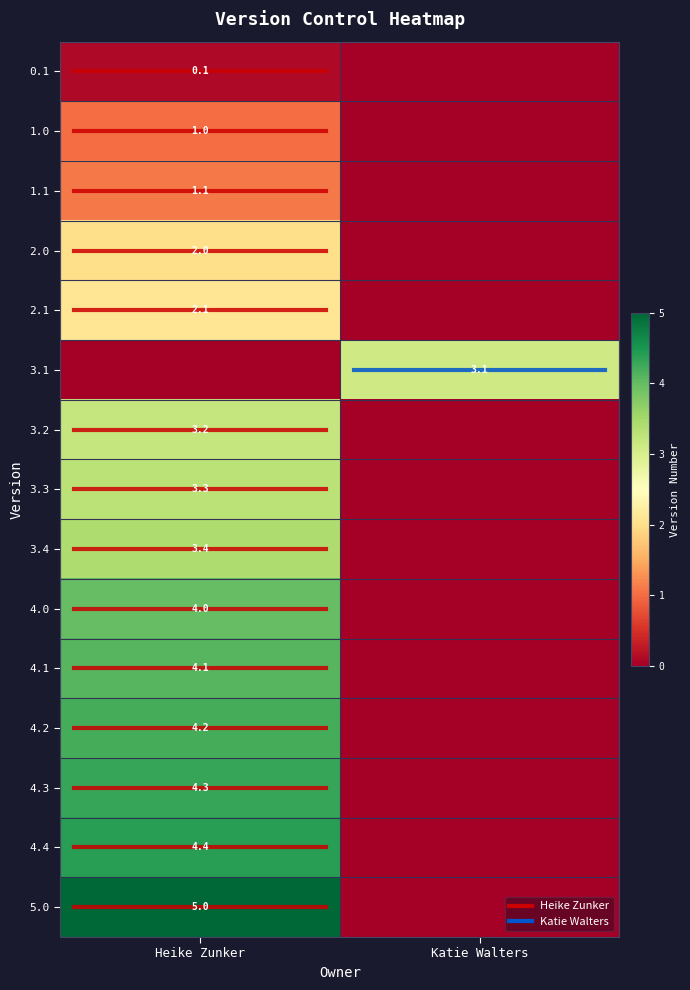

What is the difference between the maximum and minimum values in the 3.4 series?

3.4